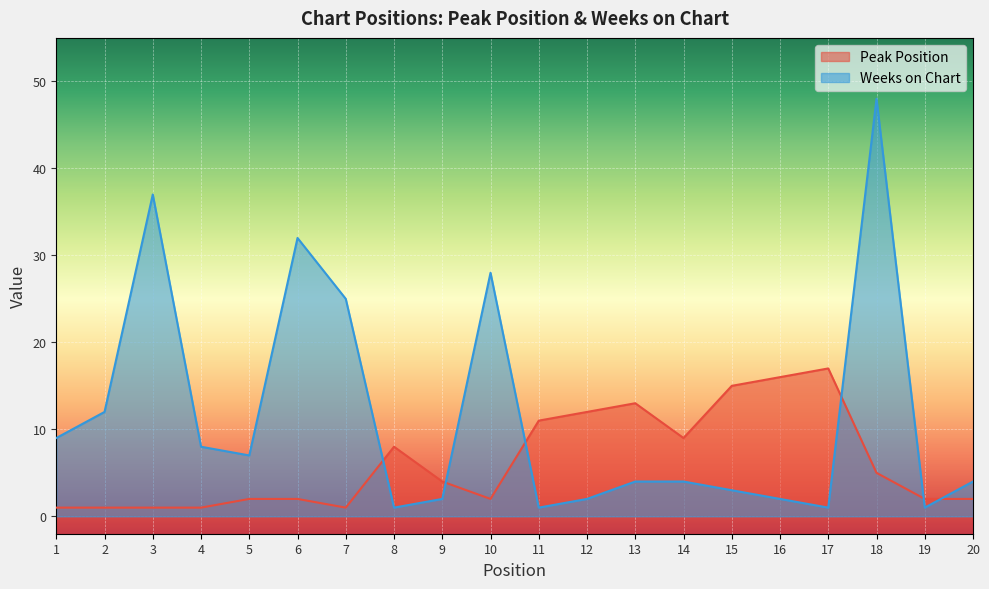

How many lines are shown in the chart?

2